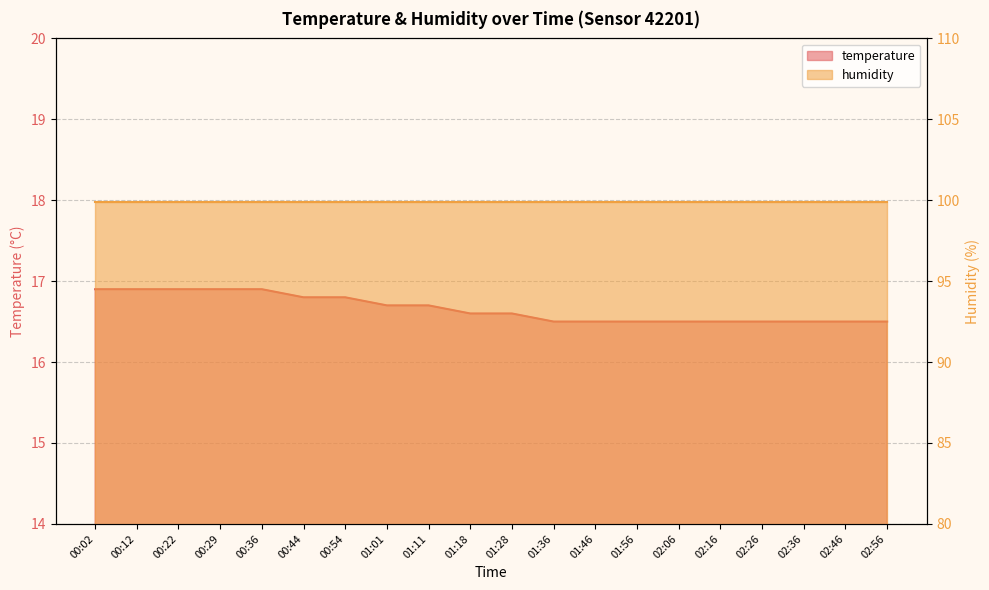

Reading right to left, transcribe all the data shown in this chart.

16.5	16.5	16.5	16.5	16.5	16.5	16.5	16.5	16.5	16.6	16.6	16.7	16.7	16.8	16.8	16.9	16.9	16.9	16.9	16.9